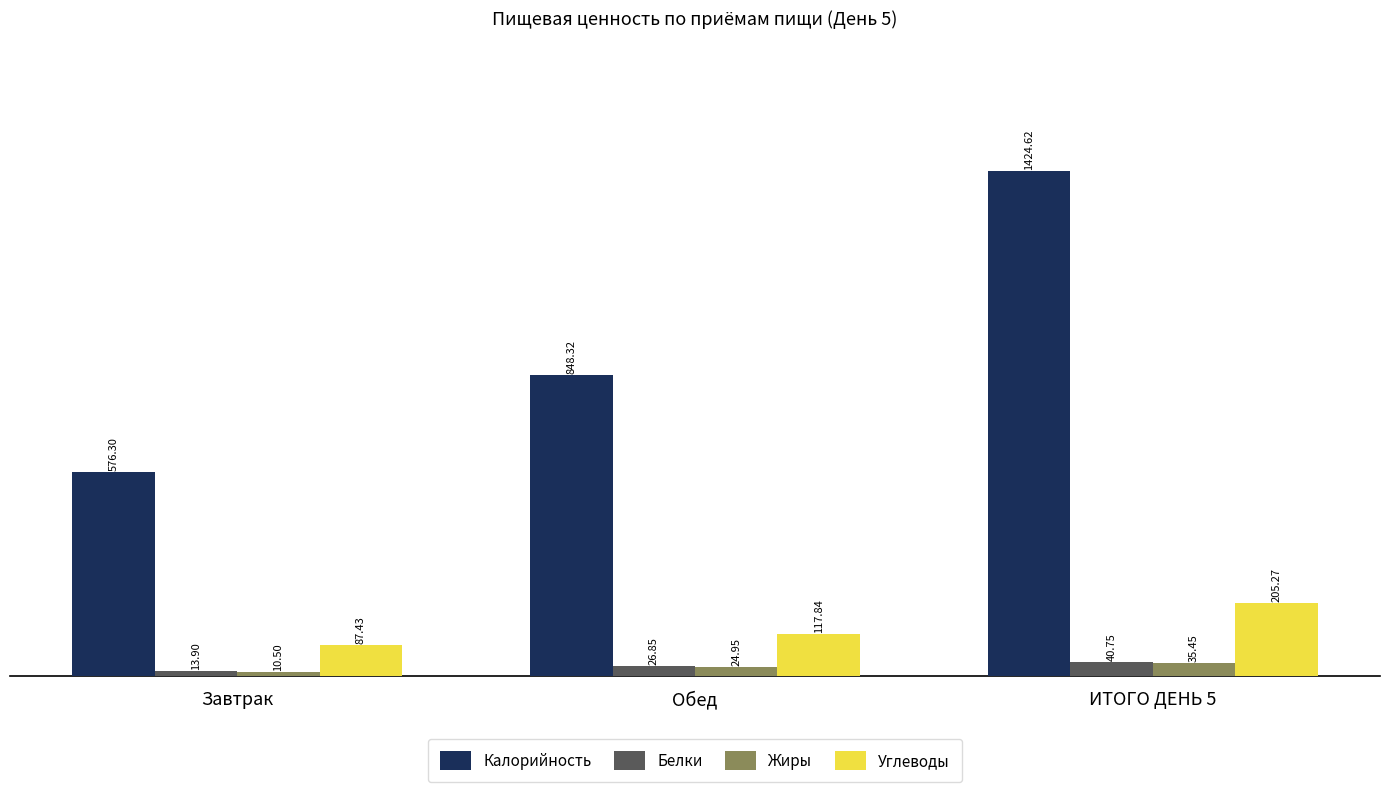

What is the total value across all series at Завтрак?

688.1